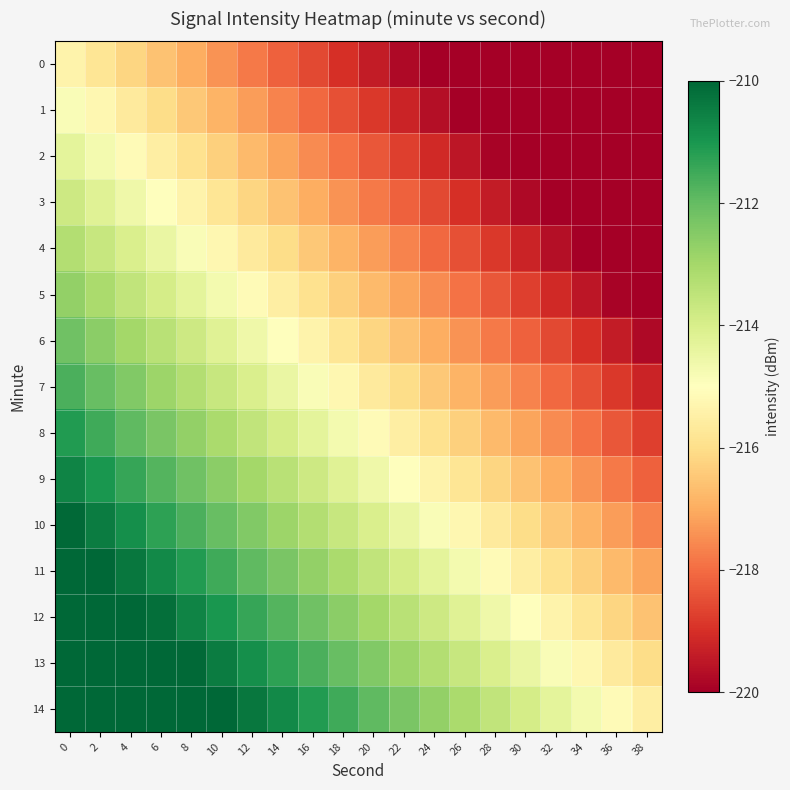

Reading right to left, transcribe all the data shown in this chart.

0: 38=-223.0	36=-222.6	34=-222.2	32=-221.8	30=-221.4	28=-221.0	26=-220.6	24=-220.2	22=-219.8	20=-219.4	18=-219.0	16=-218.6	14=-218.2	12=-217.8	10=-217.4	8=-217.0	6=-216.6	4=-216.2	2=-215.8	0=-215.4
1: 38=-222.5	36=-222.1	34=-221.7	32=-221.3	30=-220.9	28=-220.5	26=-220.1	24=-219.7	22=-219.3	20=-218.9	18=-218.5	16=-218.1	14=-217.7	12=-217.3	10=-216.9	8=-216.5	6=-216.1	4=-215.7	2=-215.3	0=-214.9
2: 38=-221.9	36=-221.5	34=-221.1	32=-220.7	30=-220.3	28=-219.9	26=-219.5	24=-219.1	22=-218.7	20=-218.3	18=-217.9	16=-217.5	14=-217.1	12=-216.7	10=-216.3	8=-215.9	6=-215.5	4=-215.1	2=-214.7	0=-214.3
3: 38=-221.4	36=-221.0	34=-220.6	32=-220.2	30=-219.8	28=-219.4	26=-219.0	24=-218.6	22=-218.2	20=-217.8	18=-217.4	16=-217.0	14=-216.6	12=-216.2	10=-215.8	8=-215.4	6=-215.0	4=-214.6	2=-214.2	0=-213.8
4: 38=-220.9	36=-220.5	34=-220.1	32=-219.7	30=-219.3	28=-218.9	26=-218.5	24=-218.1	22=-217.7	20=-217.3	18=-216.9	16=-216.5	14=-216.1	12=-215.7	10=-215.3	8=-214.9	6=-214.5	4=-214.1	2=-213.7	0=-213.3
5: 38=-220.3	36=-219.9	34=-219.5	32=-219.1	30=-218.7	28=-218.3	26=-217.9	24=-217.5	22=-217.1	20=-216.7	18=-216.3	16=-215.9	14=-215.5	12=-215.1	10=-214.7	8=-214.3	6=-213.9	4=-213.5	2=-213.1	0=-212.7
6: 38=-219.8	36=-219.4	34=-219.0	32=-218.6	30=-218.2	28=-217.8	26=-217.4	24=-217.0	22=-216.6	20=-216.2	18=-215.8	16=-215.4	14=-215.0	12=-214.6	10=-214.2	8=-213.8	6=-213.4	4=-213.0	2=-212.6	0=-212.2
7: 38=-219.3	36=-218.9	34=-218.5	32=-218.1	30=-217.7	28=-217.3	26=-216.9	24=-216.5	22=-216.1	20=-215.7	18=-215.3	16=-214.9	14=-214.5	12=-214.1	10=-213.7	8=-213.3	6=-212.9	4=-212.5	2=-212.1	0=-211.7
8: 38=-218.7	36=-218.3	34=-217.9	32=-217.5	30=-217.1	28=-216.7	26=-216.3	24=-215.9	22=-215.5	20=-215.1	18=-214.7	16=-214.3	14=-213.9	12=-213.5	10=-213.1	8=-212.7	6=-212.3	4=-211.9	2=-211.5	0=-211.1
9: 38=-218.2	36=-217.8	34=-217.4	32=-217.0	30=-216.6	28=-216.2	26=-215.8	24=-215.4	22=-215.0	20=-214.6	18=-214.2	16=-213.8	14=-213.4	12=-213.0	10=-212.6	8=-212.2	6=-211.8	4=-211.4	2=-211.0	0=-210.6
10: 38=-217.7	36=-217.3	34=-216.9	32=-216.5	30=-216.1	28=-215.7	26=-215.3	24=-214.9	22=-214.5	20=-214.1	18=-213.7	16=-213.3	14=-212.9	12=-212.5	10=-212.1	8=-211.7	6=-211.3	4=-210.9	2=-210.5	0=-210.1
11: 38=-217.1	36=-216.7	34=-216.3	32=-215.9	30=-215.5	28=-215.1	26=-214.7	24=-214.3	22=-213.9	20=-213.5	18=-213.1	16=-212.7	14=-212.3	12=-211.9	10=-211.5	8=-211.1	6=-210.7	4=-210.3	2=-209.9	0=-209.5
12: 38=-216.6	36=-216.2	34=-215.8	32=-215.4	30=-215.0	28=-214.6	26=-214.2	24=-213.8	22=-213.4	20=-213.0	18=-212.6	16=-212.2	14=-211.8	12=-211.4	10=-211.0	8=-210.6	6=-210.2	4=-209.8	2=-209.4	0=-209.0
13: 38=-216.1	36=-215.7	34=-215.3	32=-214.9	30=-214.5	28=-214.1	26=-213.7	24=-213.3	22=-212.9	20=-212.5	18=-212.1	16=-211.7	14=-211.3	12=-210.9	10=-210.5	8=-210.1	6=-209.7	4=-209.3	2=-208.9	0=-208.5
14: 38=-215.5	36=-215.1	34=-214.7	32=-214.3	30=-213.9	28=-213.5	26=-213.1	24=-212.7	22=-212.3	20=-211.9	18=-211.5	16=-211.1	14=-210.7	12=-210.3	10=-209.9	8=-209.5	6=-209.1	4=-208.7	2=-208.3	0=-207.9